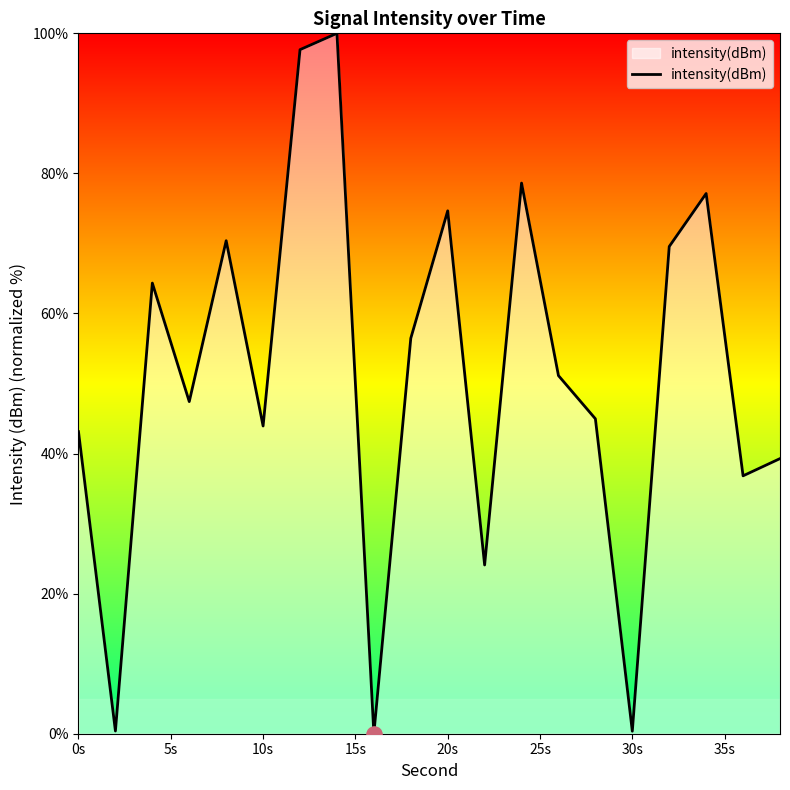

What is the difference between the maximum and minimum values?

100.0